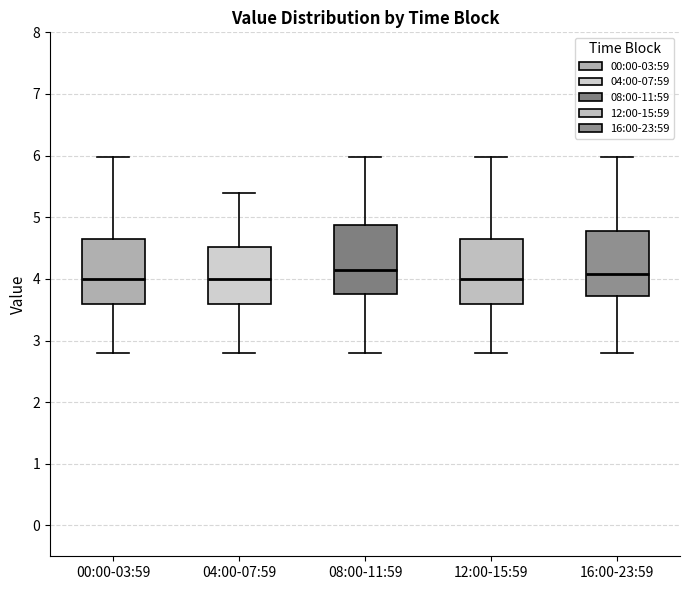

Reading left to right, read every box against the y-axis: the position of its median line, the range the box covers, and the ends of its whiskers. The values are not printed on the chart, so give them approximately, as read against the axis.

00:00-03:59: median 4.0, box 3.6 to 4.6, whiskers 2.8 to 6.0
04:00-07:59: median 4.0, box 3.6 to 4.5, whiskers 2.8 to 5.4
08:00-11:59: median 4.2, box 3.8 to 4.9, whiskers 2.8 to 6.0
12:00-15:59: median 4.0, box 3.6 to 4.6, whiskers 2.8 to 6.0
16:00-23:59: median 4.1, box 3.7 to 4.8, whiskers 2.8 to 6.0